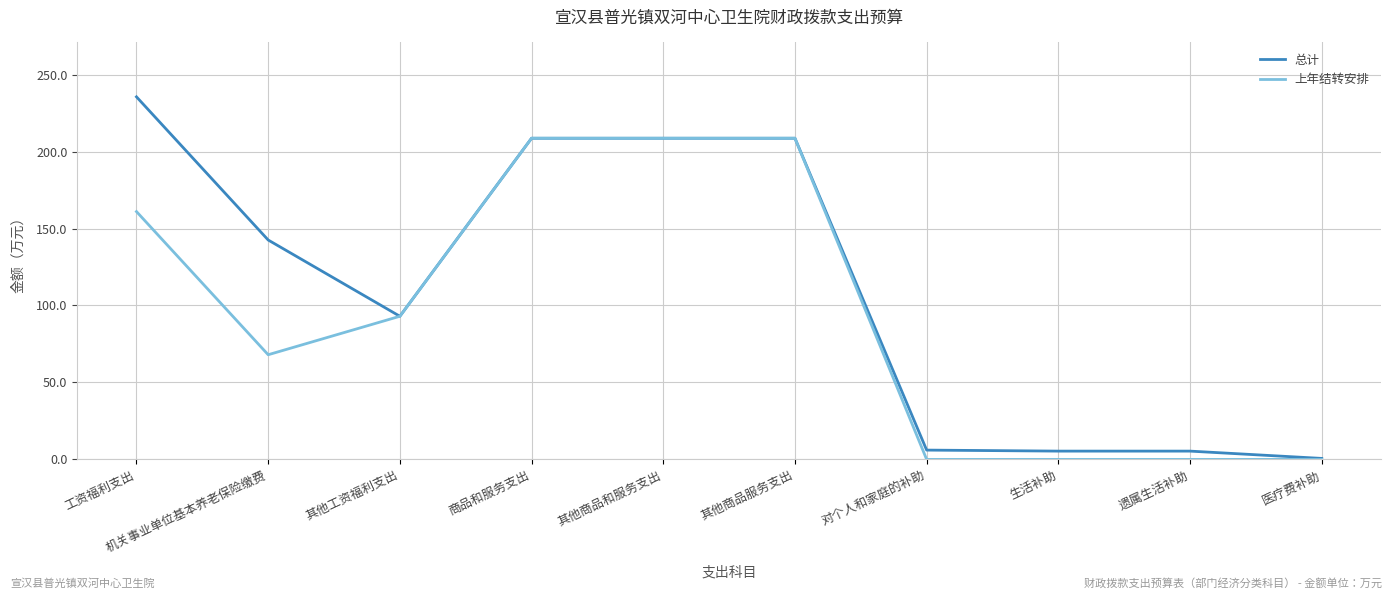

Which series has the largest range (max minus min)?

总计